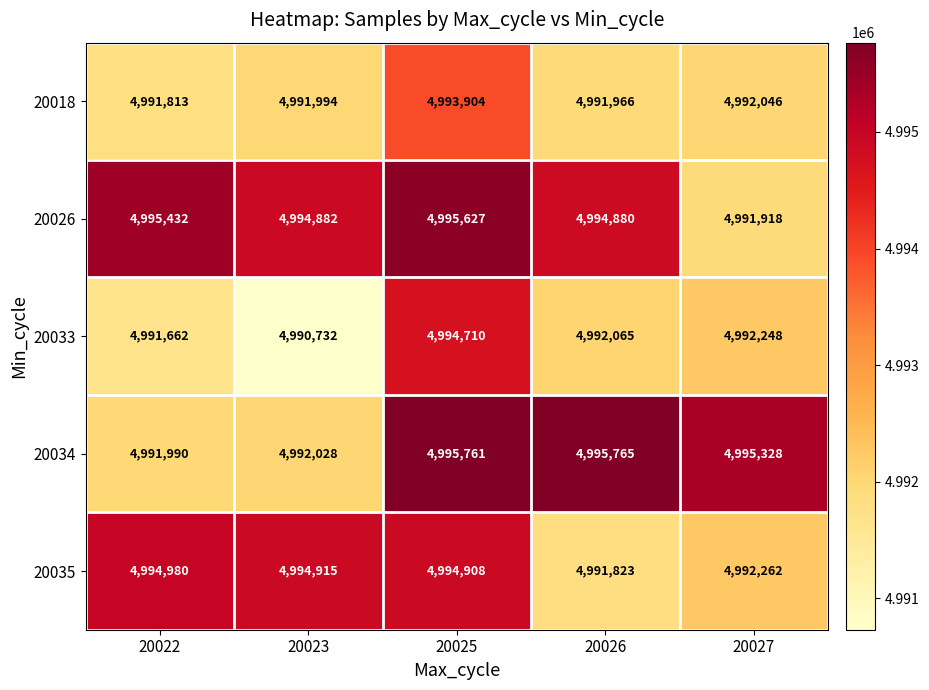

Which series has the largest range (max minus min)?

20033